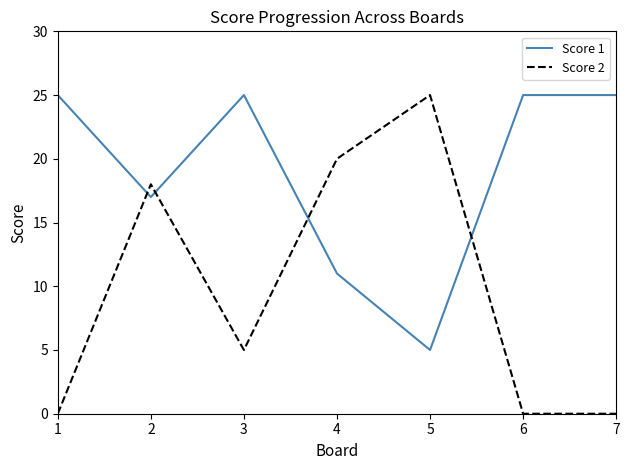

Which series has the largest range (max minus min)?

Score 2